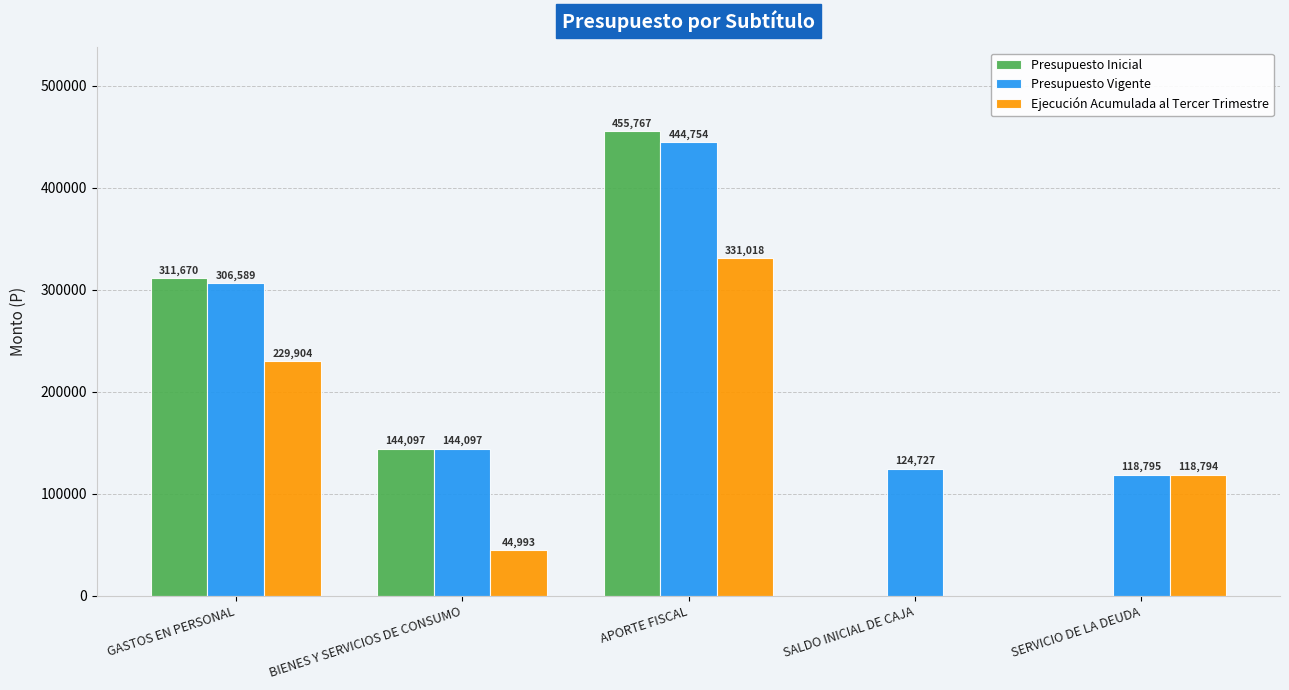

What is the sum of all Presupuesto Vigente values?

1138962